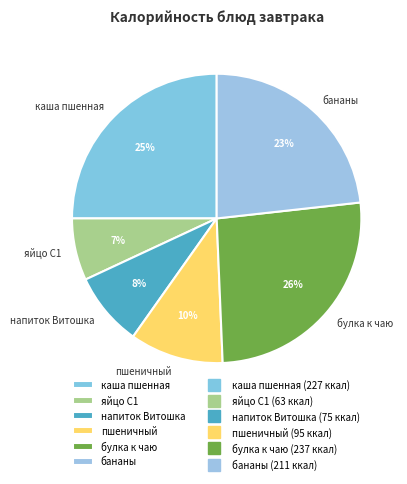

Is it true that булка к чаю is 26% of the pie?

True